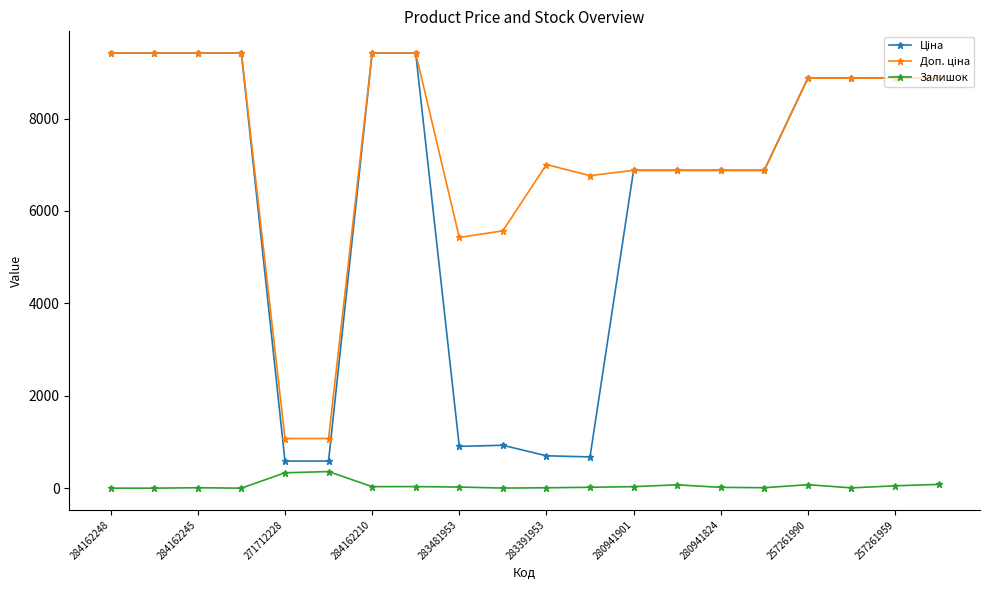

At how many categories does at least one series exceed 1920?

18